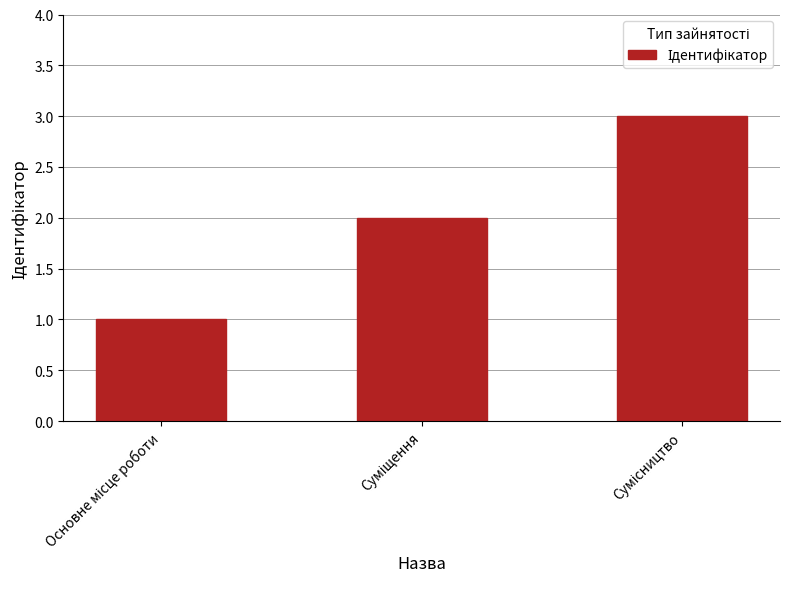

What is the greatest value displayed?

3